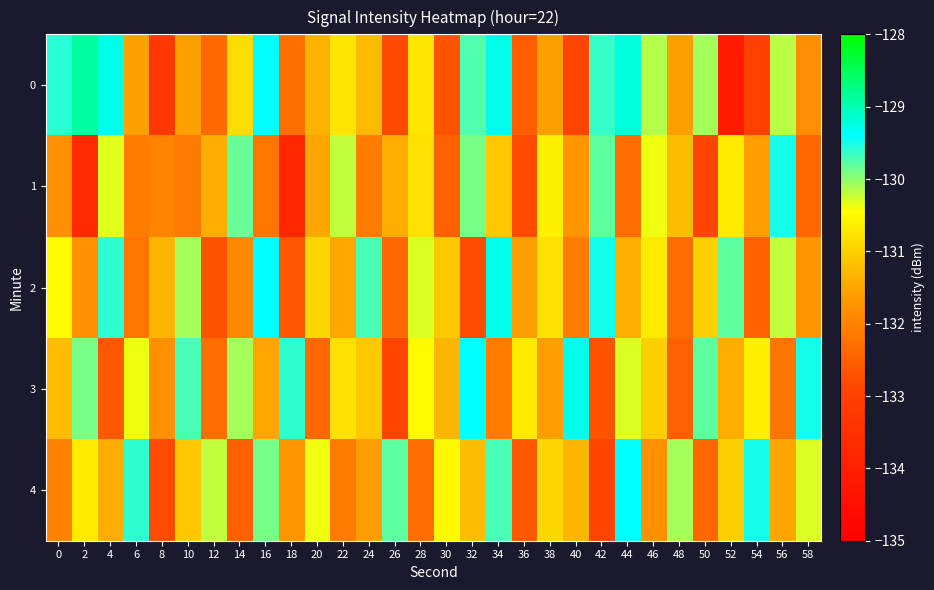

Rank the series at 24 from lowest to highest value.

1, 4, 0, 3, 2